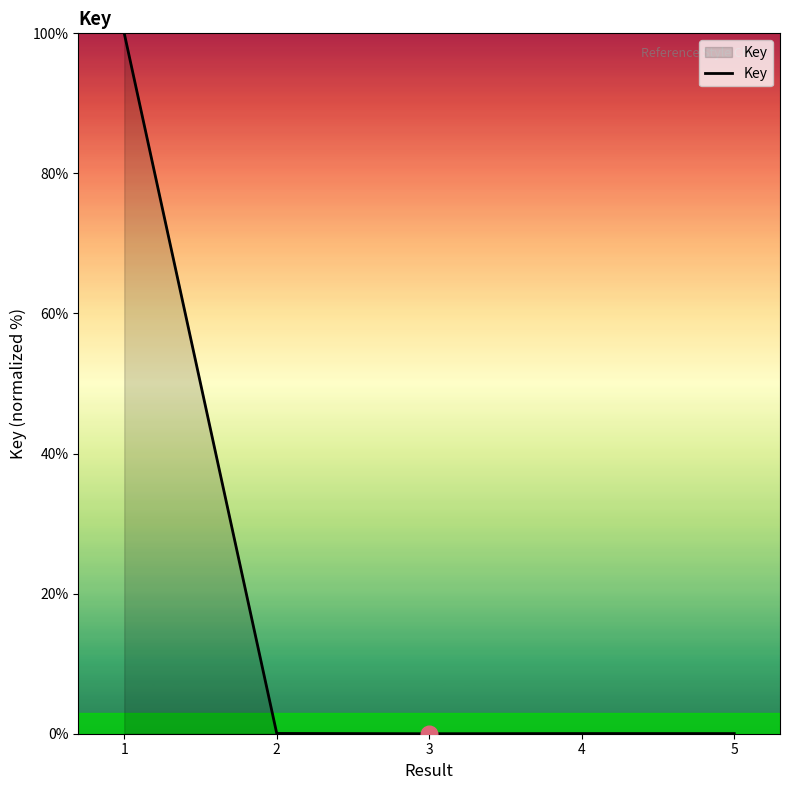

What is the difference between the maximum and minimum values?

100.0